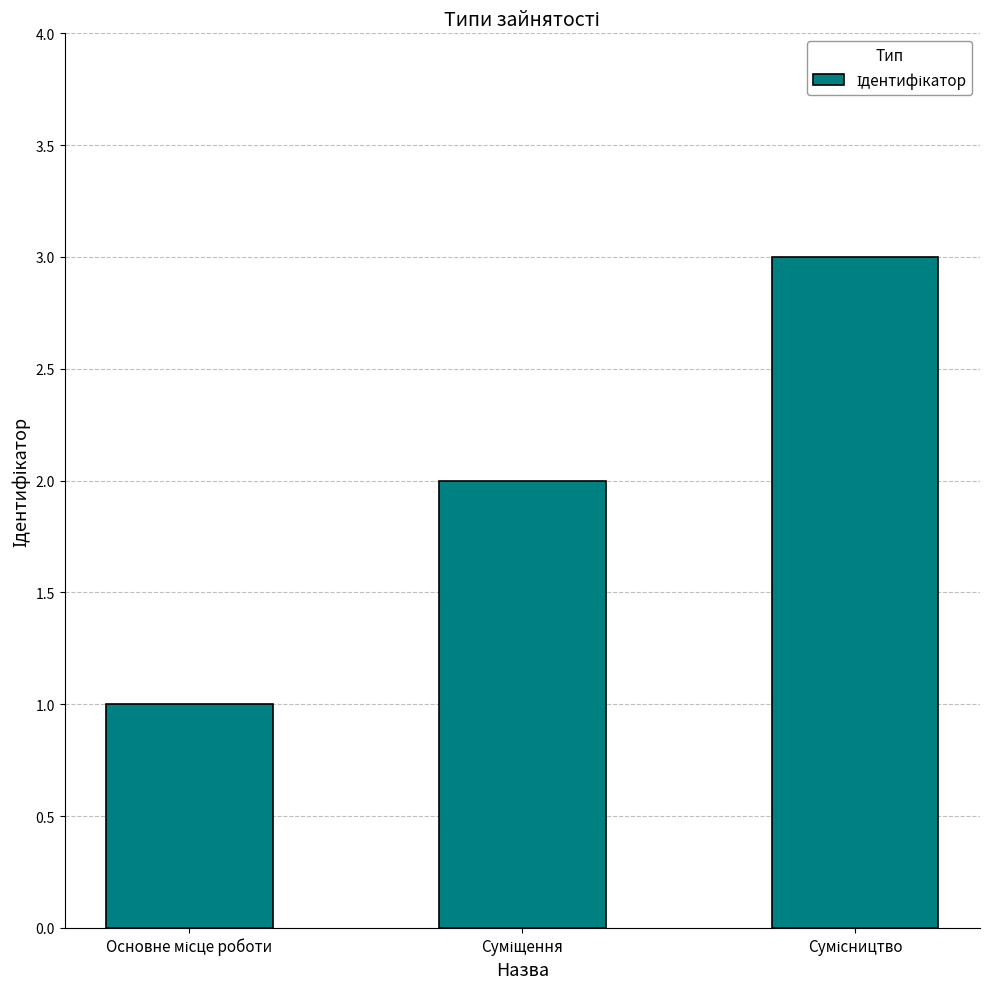

What is the greatest value displayed?

3